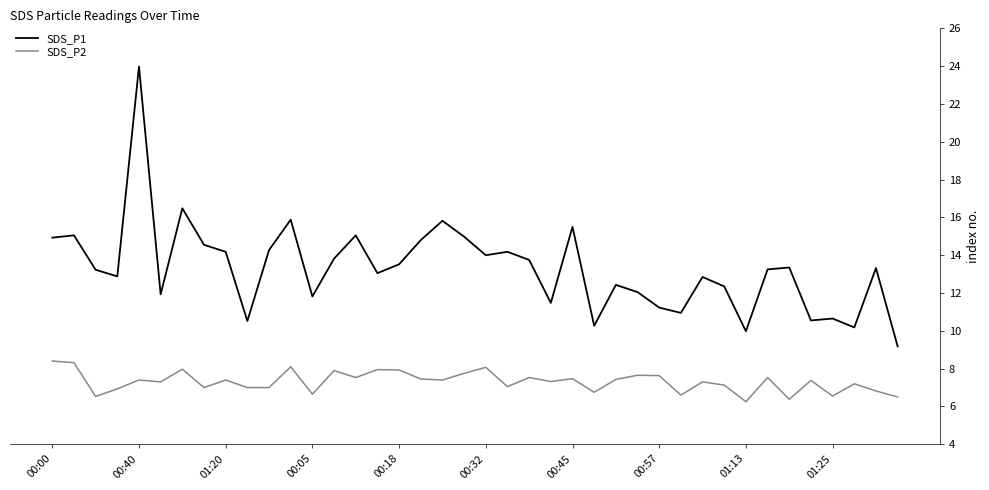

Count the number of categories in the chart.

40